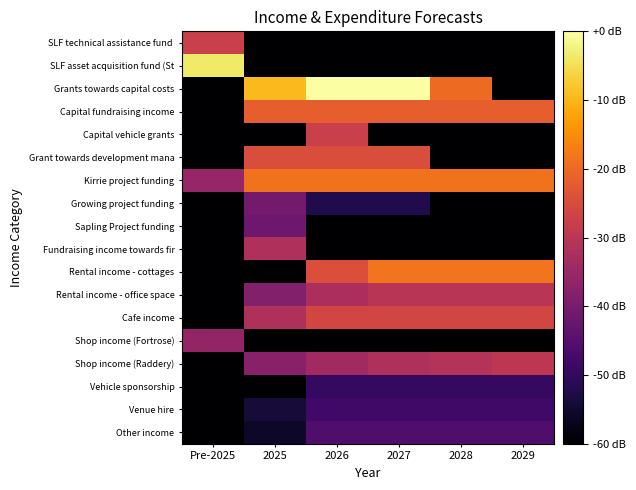

What is the spread (max minus min) of values at 2027?

115.6